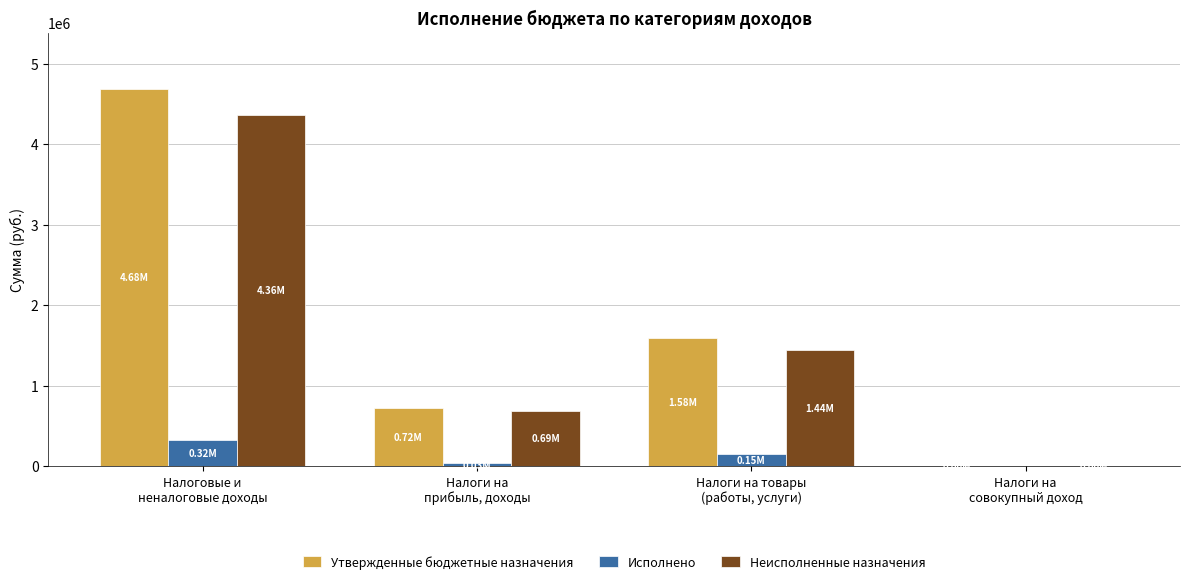

What is the sum of all Исполнено values?

502019.3